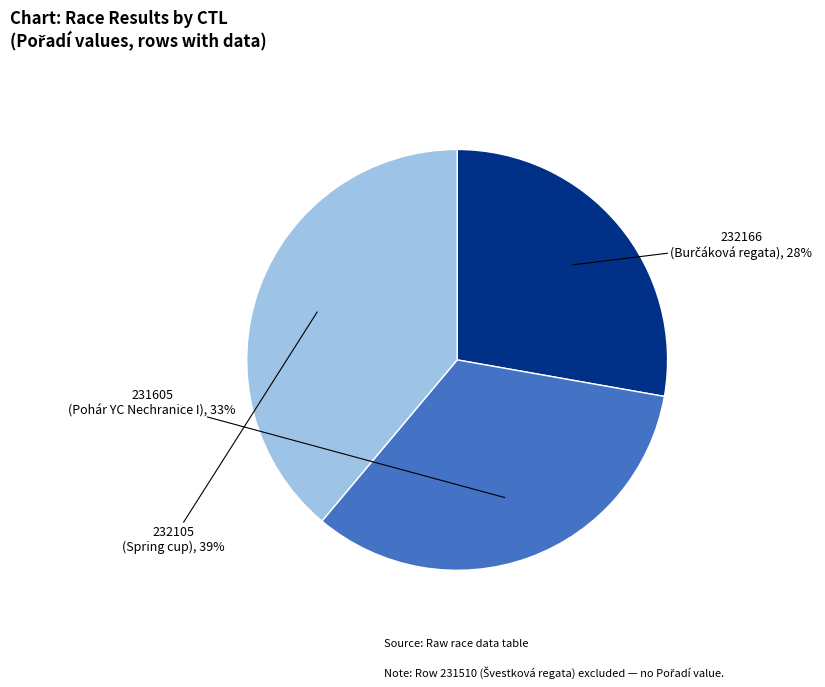

What is the largest slice in the pie chart?

232105 (Spring cup)